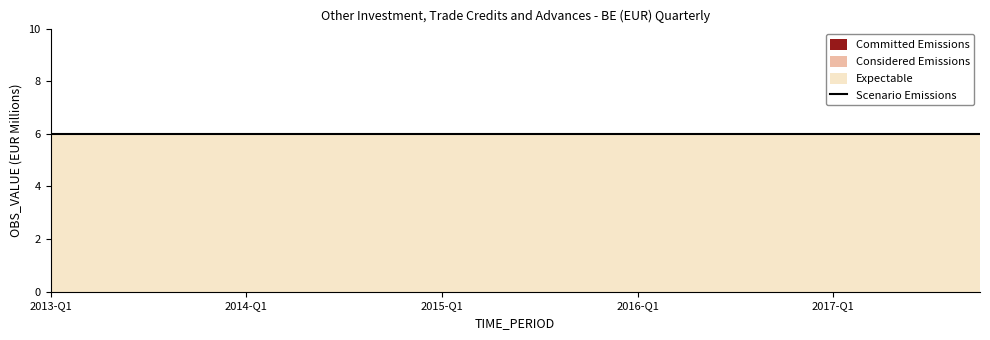

Rank the series by their maximum value, from lowest to highest.

Committed Emissions, Considered Emissions, Expectable, Scenario Emissions